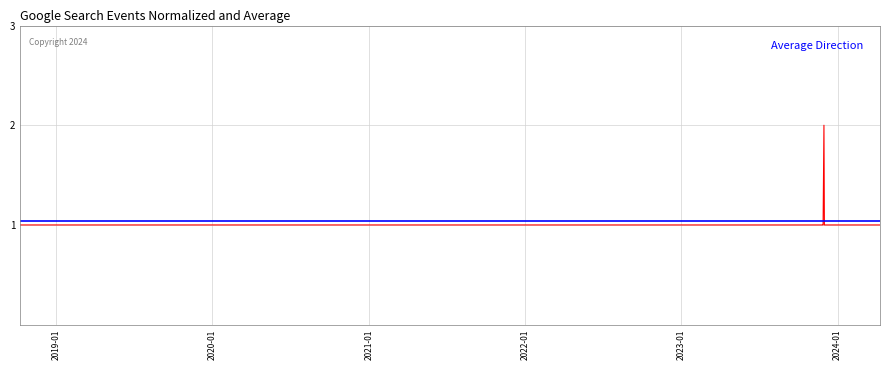

What is the label of the 19th point from the right?

2021-07-04